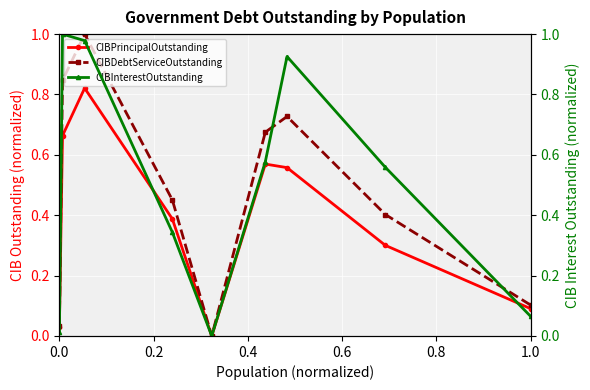

True or false: CIBDebtServiceOutstanding and CIBPrincipalOutstanding cross at least once.

False